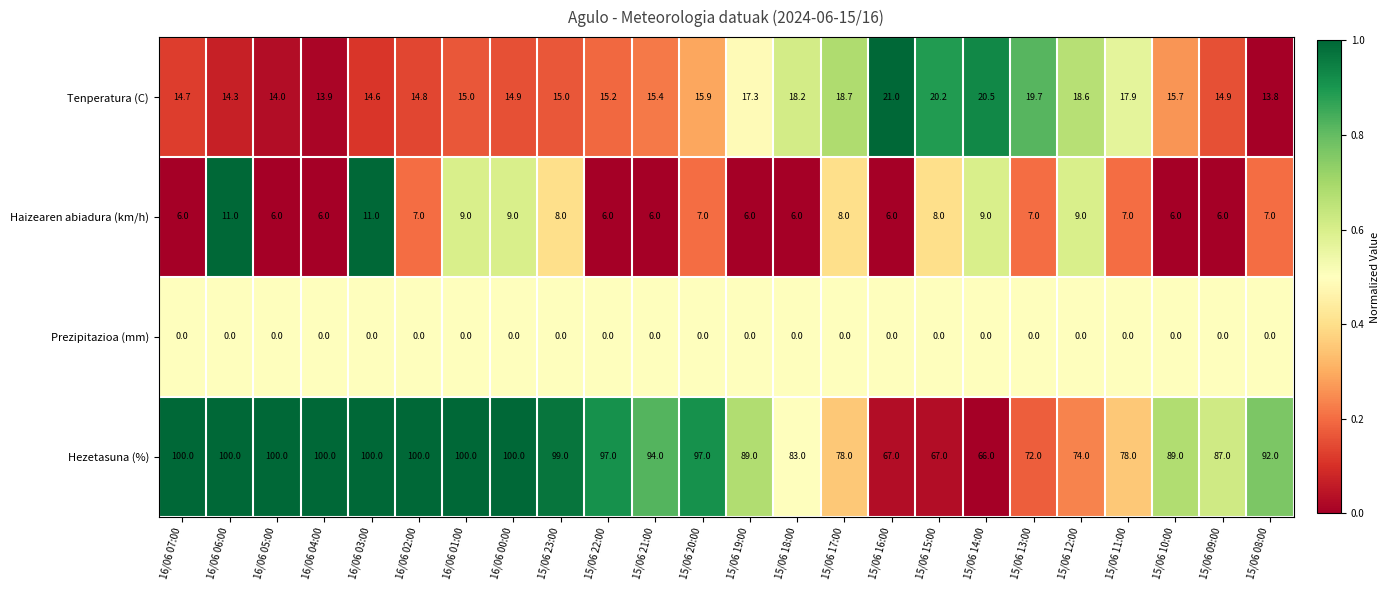

Rank the series at 16/06 07:00 from highest to lowest value.

Hezetasuna (%), Tenperatura (C), Haizearen abiadura (km/h), Prezipitazioa (mm)